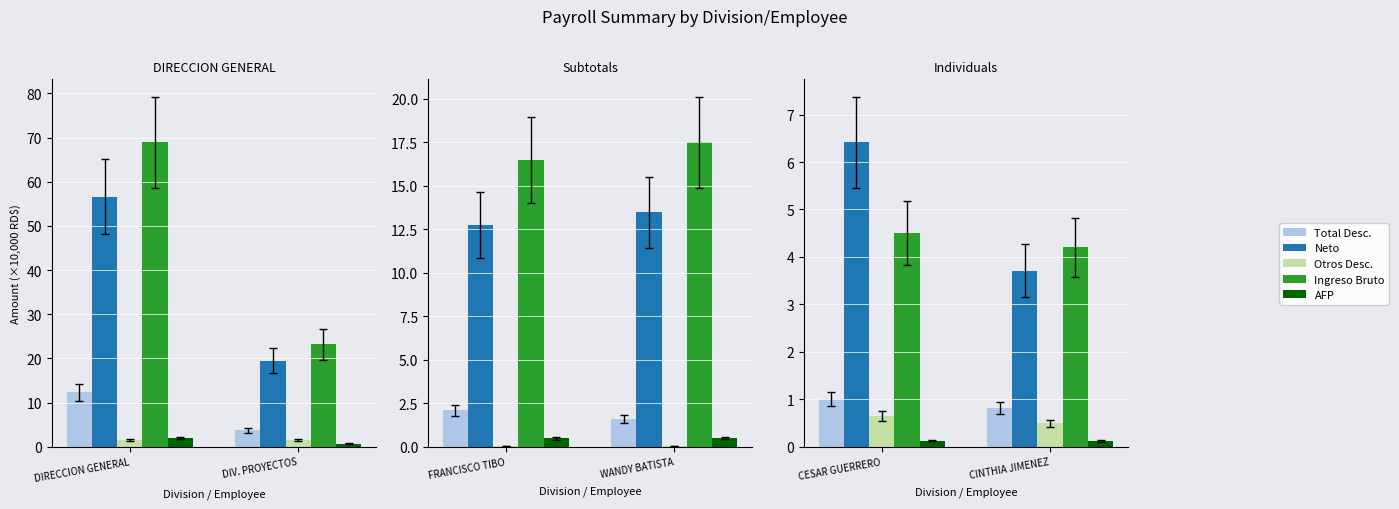

At which label is Otros Desc. closest to 0?

CINTHIA JIMENEZ